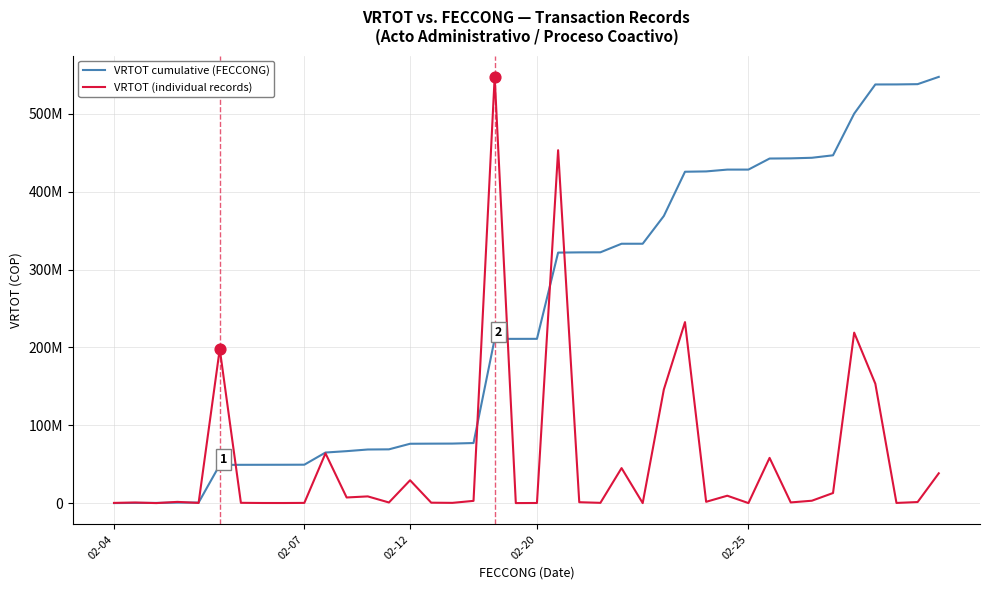

Is this an area chart (filled region under the line)?

No